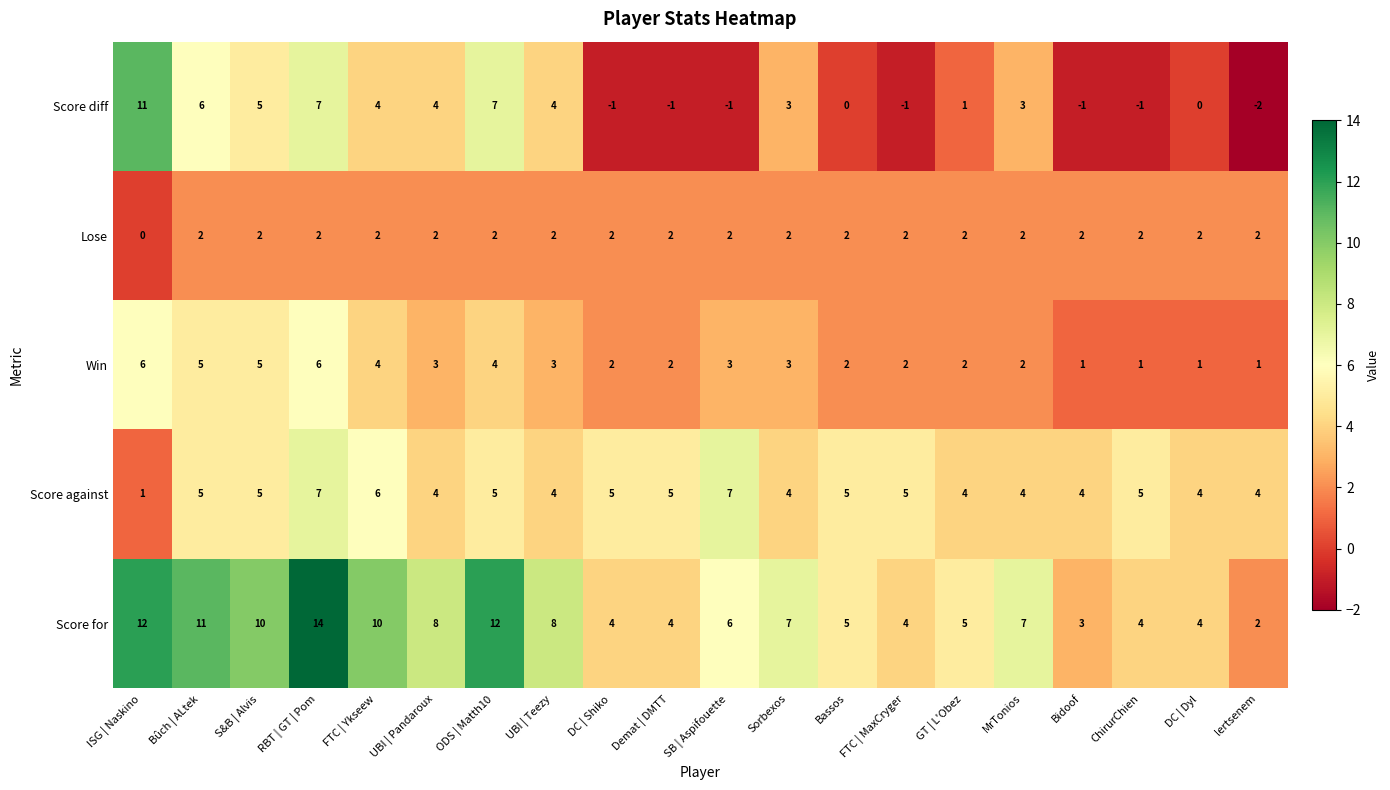

How many Win values are between 2 and 4?

12